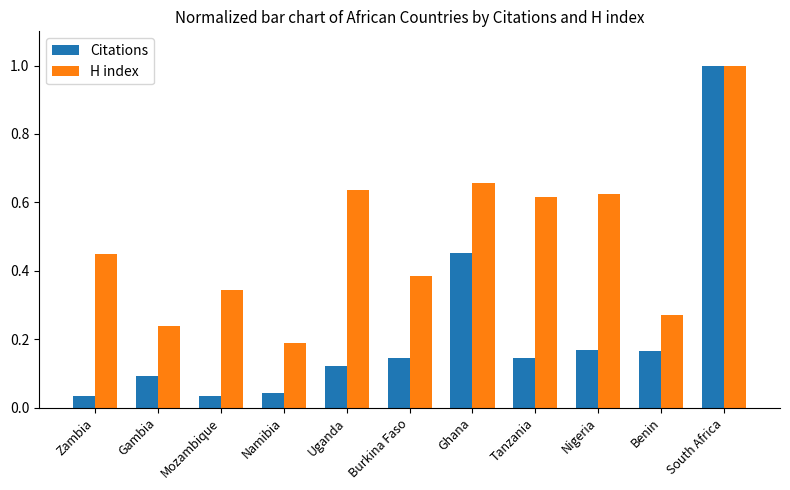

What is the label of the 9th bar from the right?

Mozambique